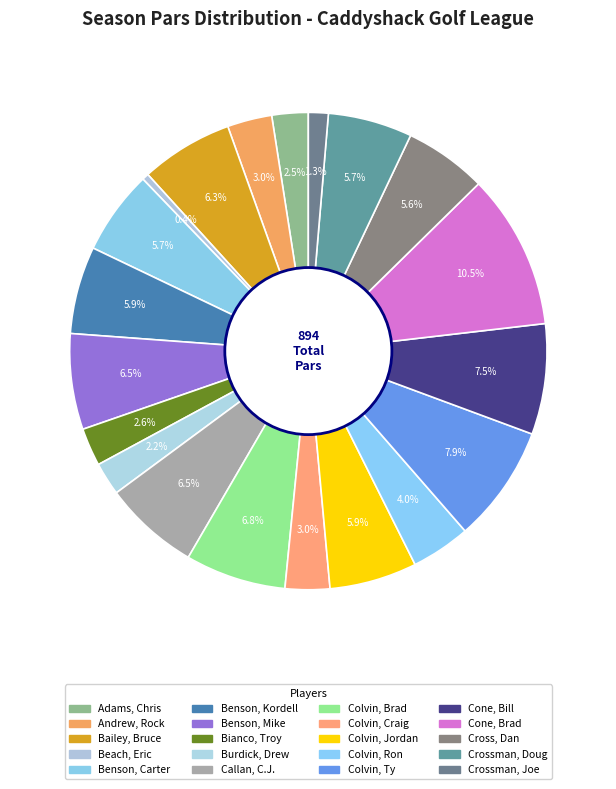

Is the sum of Benson, Kordell and Benson, Mike greater than half?

No